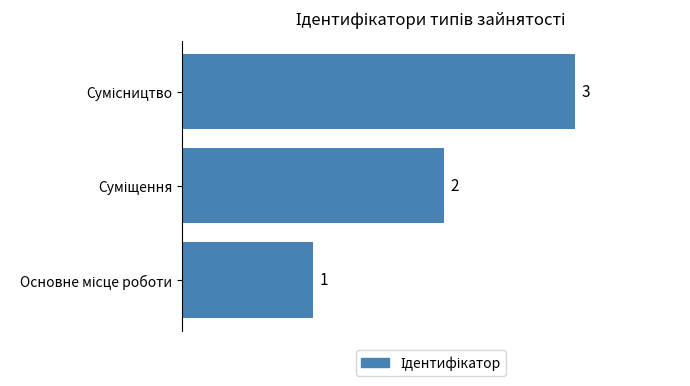

What is the maximum value shown in the chart?

3